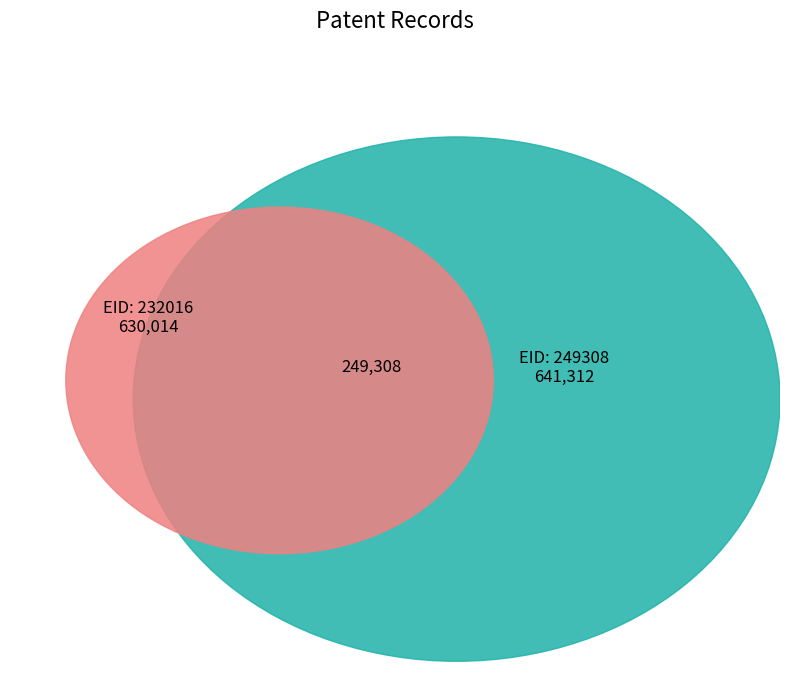

To the nearest percent, what is the difference between the 232016 and 249308 slice percentages?

1%